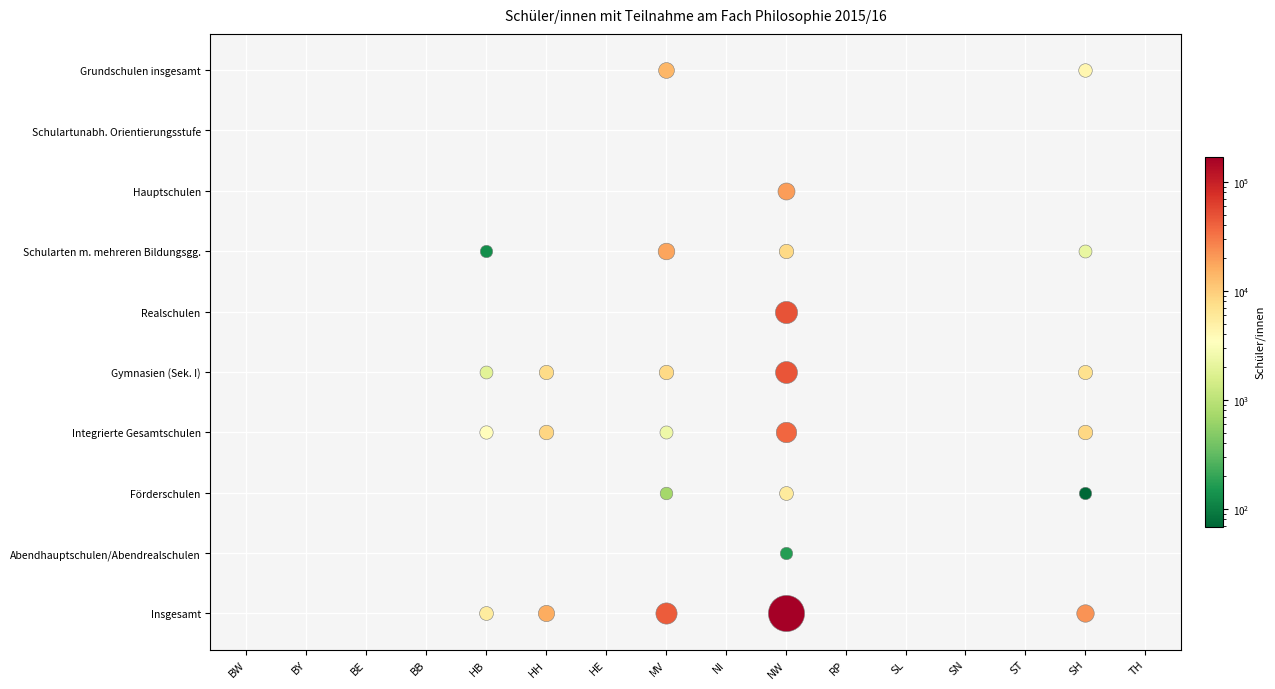

Reading right to left, what are all the values shown in this chart?

Grundschulen insgesamt: TH=0	SH=4301	ST=0	SN=0	SL=0	RP=0	NW=0	NI=0	MV=13905	HE=0	HH=0	HB=0	BB=0	BE=0	BY=0	BW=0
Schulartunabh. Orientierungsstufe: TH=0	SH=0	ST=0	SN=0	SL=0	RP=0	NW=0	NI=0	MV=0	HE=0	HH=0	HB=0	BB=0	BE=0	BY=0	BW=0
Hauptschulen: TH=0	SH=0	ST=0	SN=0	SL=0	RP=0	NW=19844	NI=0	MV=0	HE=0	HH=0	HB=0	BB=0	BE=0	BY=0	BW=0
Schularten m. mehreren Bildungsgg.: TH=0	SH=2167	ST=0	SN=0	SL=0	RP=0	NW=8069	NI=0	MV=17987	HE=0	HH=0	HB=127	BB=0	BE=0	BY=0	BW=0
Realschulen: TH=0	SH=0	ST=0	SN=0	SL=0	RP=0	NW=49160	NI=0	MV=0	HE=0	HH=0	HB=0	BB=0	BE=0	BY=0	BW=0
Gymnasien (Sek. I): TH=0	SH=7091	ST=0	SN=0	SL=0	RP=0	NW=47725	NI=0	MV=8254	HE=0	HH=7807	HB=1911	BB=0	BE=0	BY=0	BW=0
Integrierte Gesamtschulen: TH=0	SH=8335	ST=0	SN=0	SL=0	RP=0	NW=38475	NI=0	MV=2414	HE=0	HH=8523	HB=3523	BB=0	BE=0	BY=0	BW=0
Förderschulen: TH=0	SH=69	ST=0	SN=0	SL=0	RP=0	NW=5566	NI=0	MV=707	HE=0	HH=0	HB=0	BB=0	BE=0	BY=0	BW=0
Abendhauptschulen/Abendrealschulen: TH=0	SH=0	ST=0	SN=0	SL=0	RP=0	NW=169	NI=0	MV=0	HE=0	HH=0	HB=0	BB=0	BE=0	BY=0	BW=0
Insgesamt: TH=0	SH=21963	ST=0	SN=0	SL=0	RP=0	NW=169008	NI=0	MV=43267	HE=0	HH=16330	HB=5561	BB=0	BE=0	BY=0	BW=0